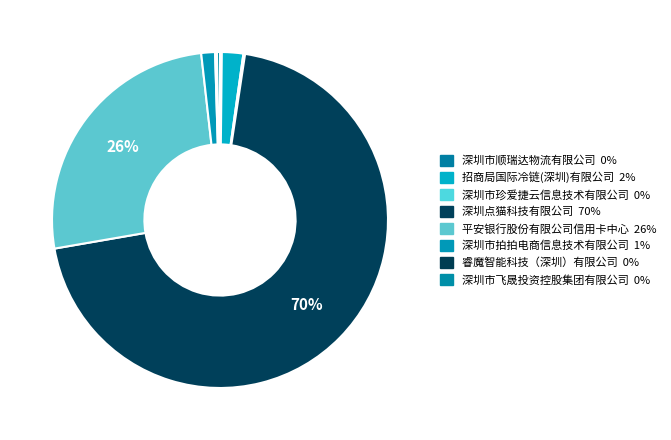

Which slice is the largest?

深圳点猫科技有限公司